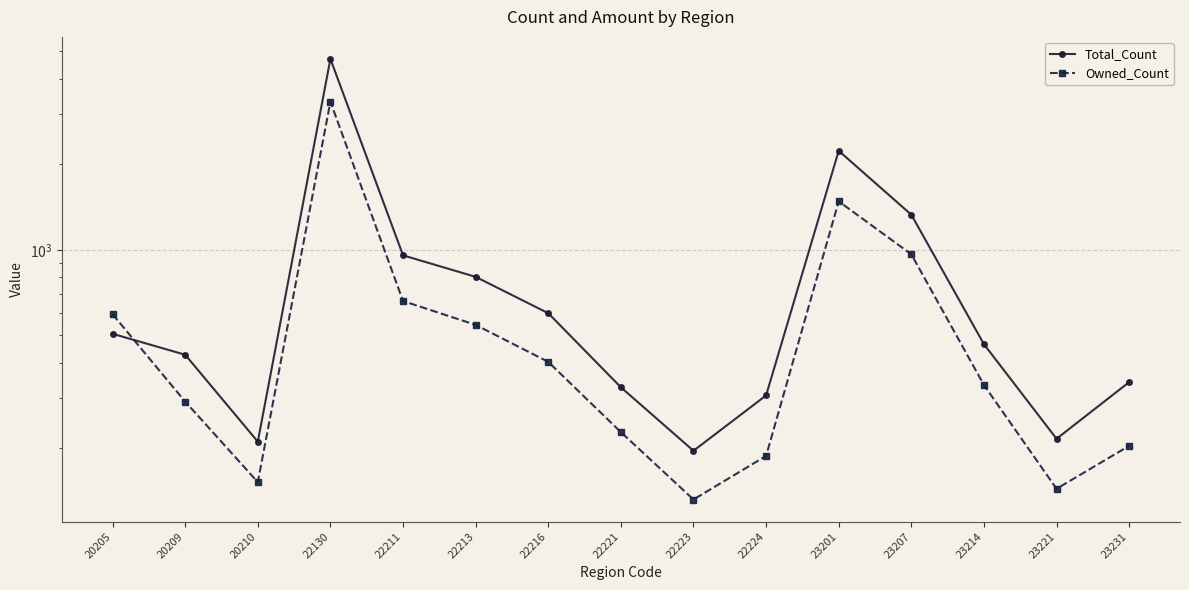

List the series in order of their overall mean, highest first.

Total_Count, Owned_Count